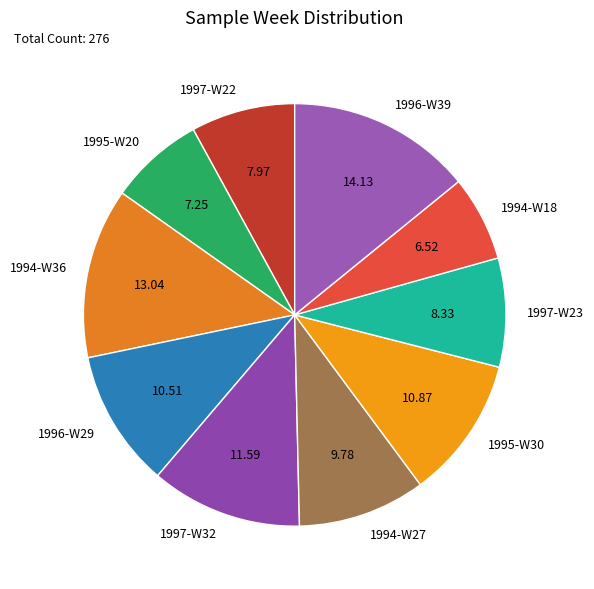

Which category has the smallest portion of the pie?

1994-W18